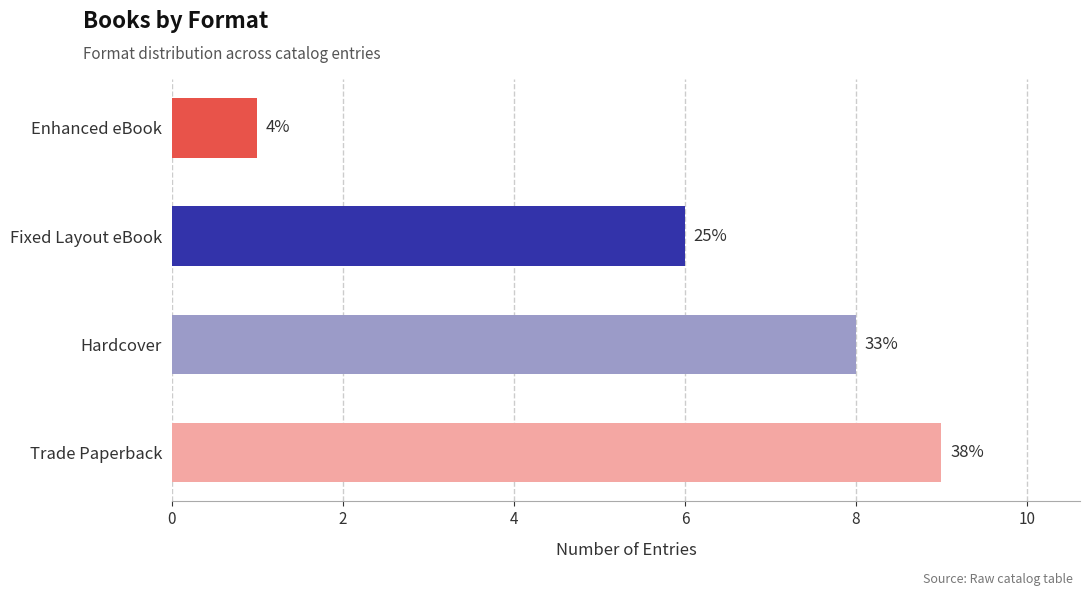

How many bars are there in total?

4